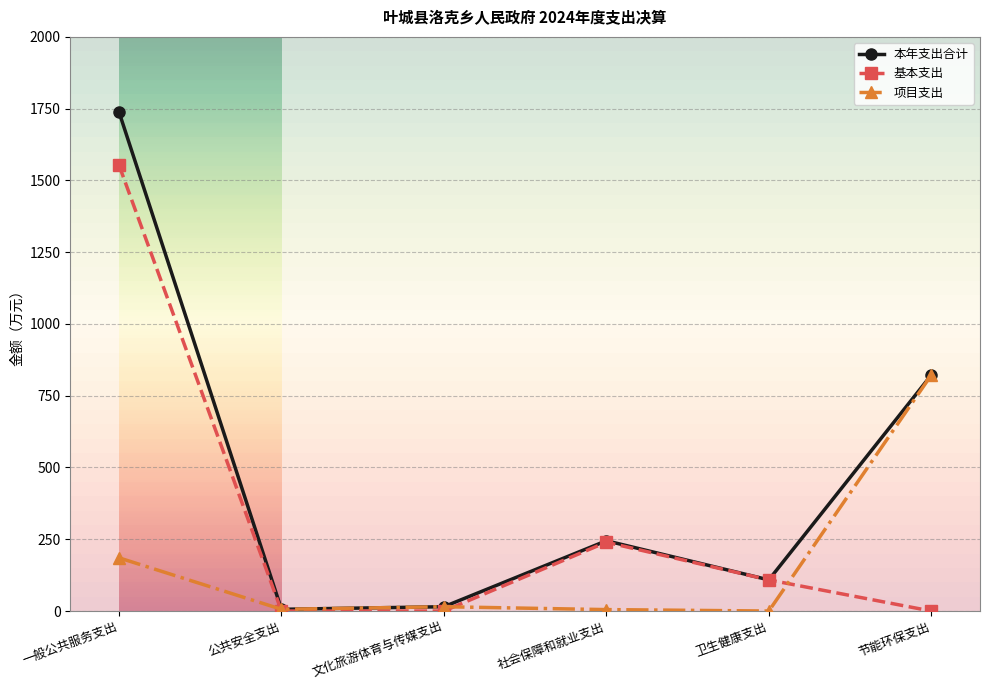

The value of 本年支出合计 at 卫生健康支出 is 108.5. True or false?

True